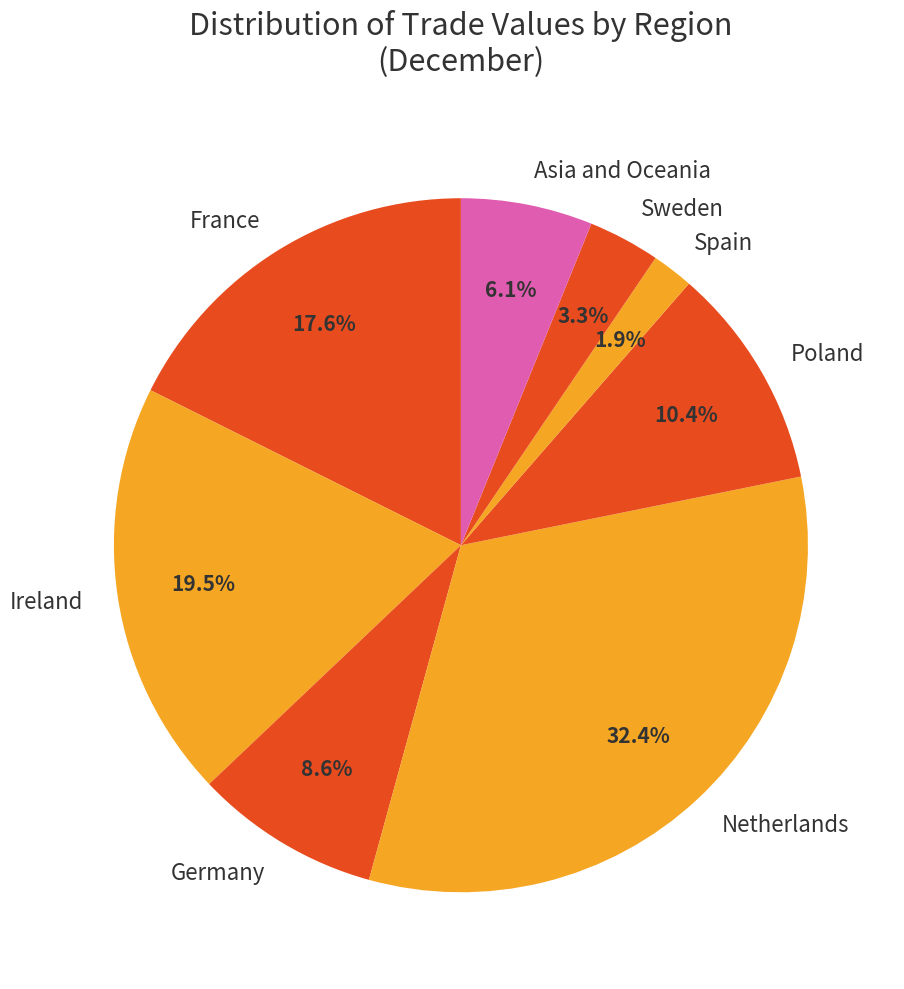

Count the number of slices in the pie.

8